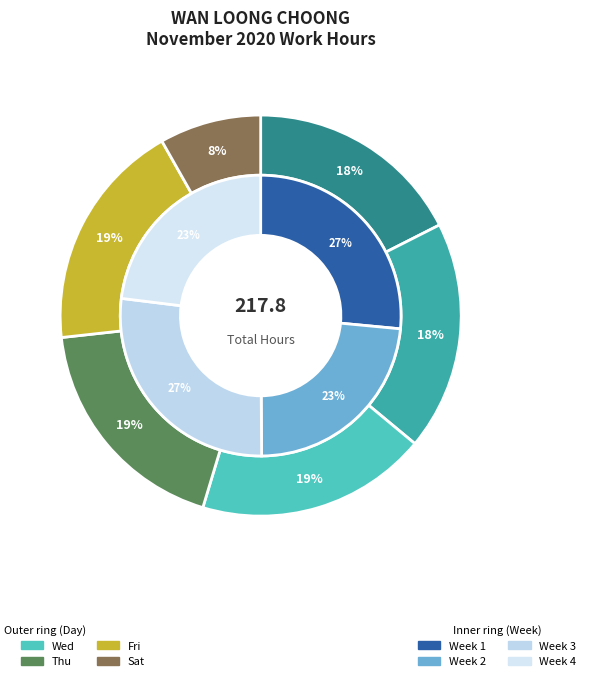

Is Thu the majority of the pie?

No